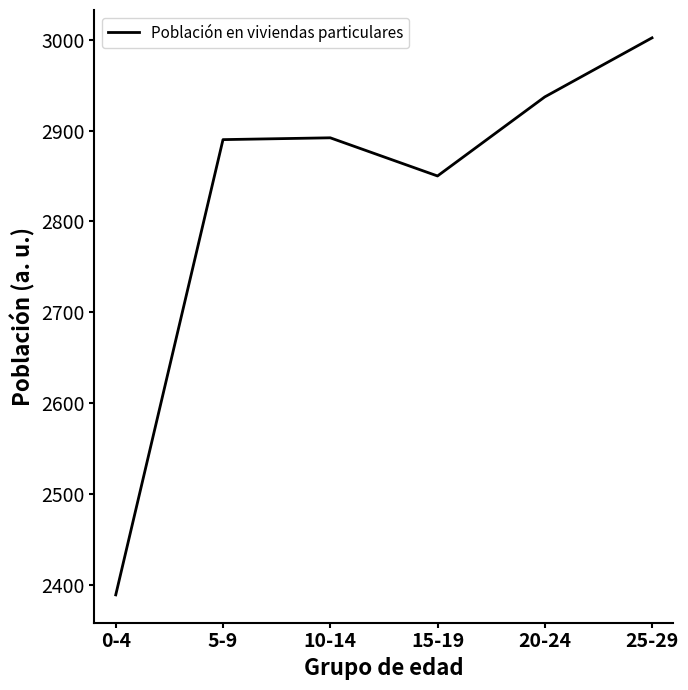

Which label corresponds to the smallest value in the chart?

0-4